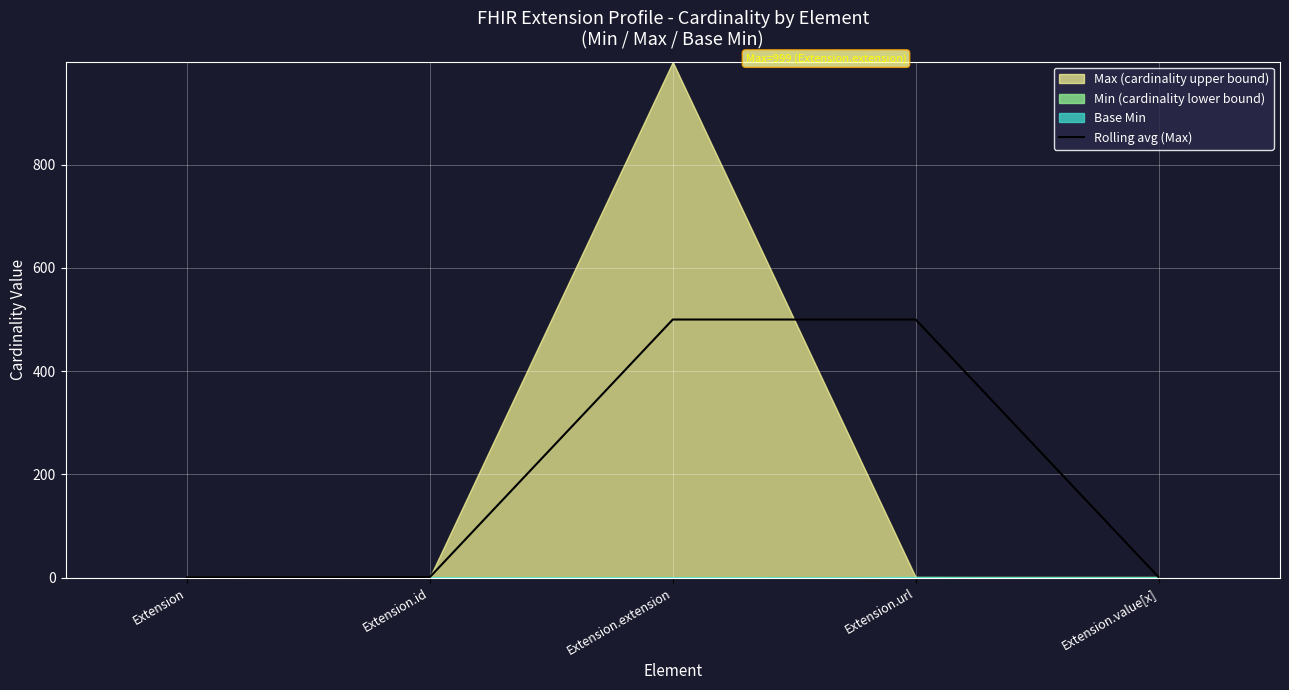

Rank the categories by value from highest to lowest.

Extension.extension, Extension.url, Extension.id, Extension.value[x], Extension